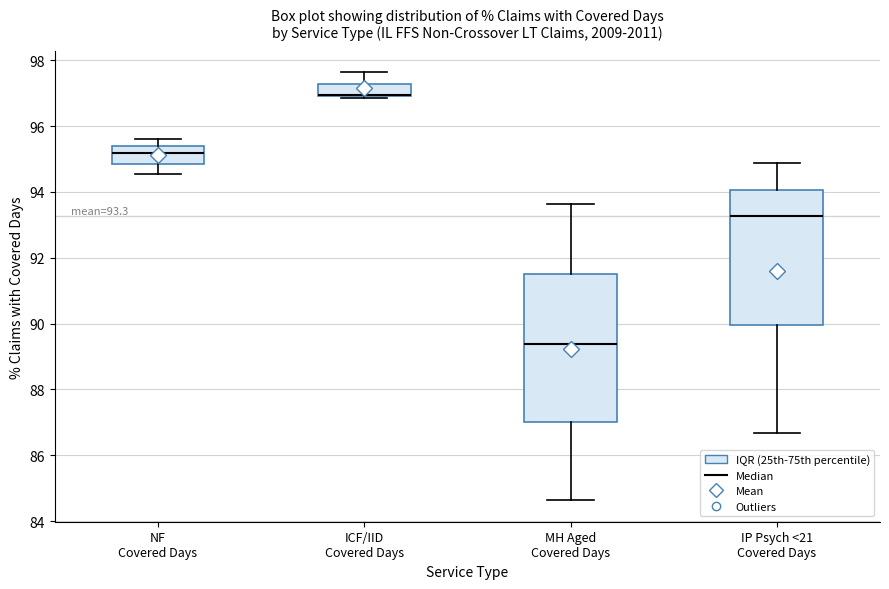

Which box is the tallest, from its lower edge to its upper edge?

MH Aged Covered Days